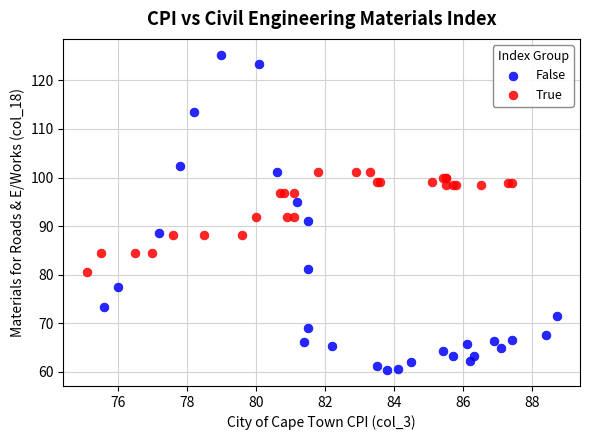

Which series reaches the minimum Y coordinate?

False